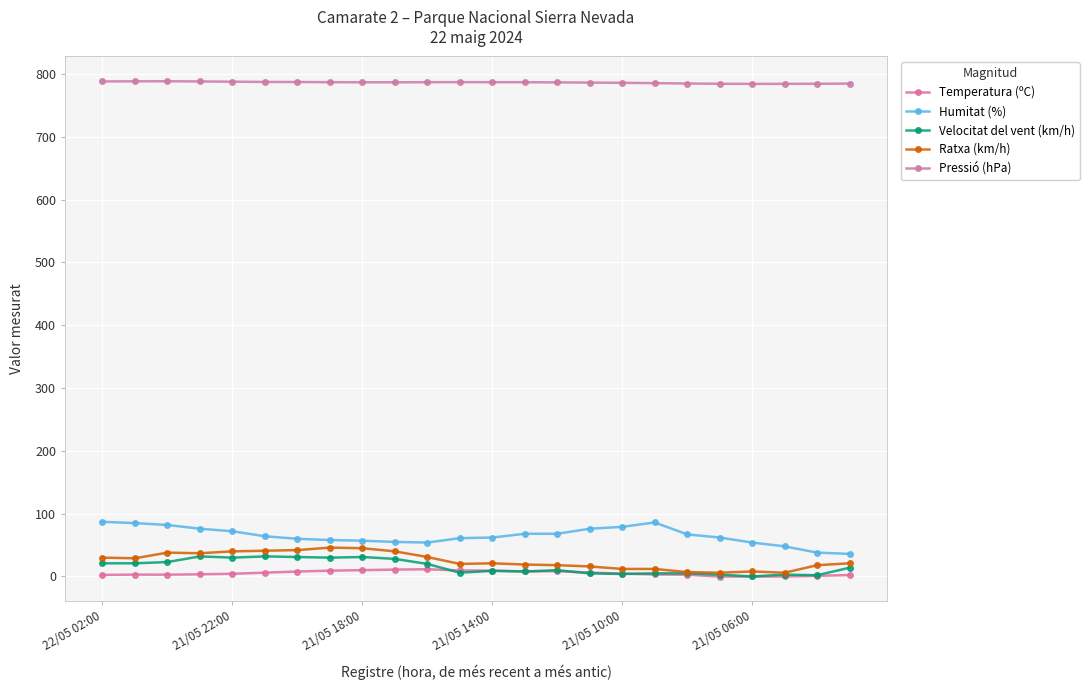

How many values in the Pressió (hPa) series exceed 786?

16